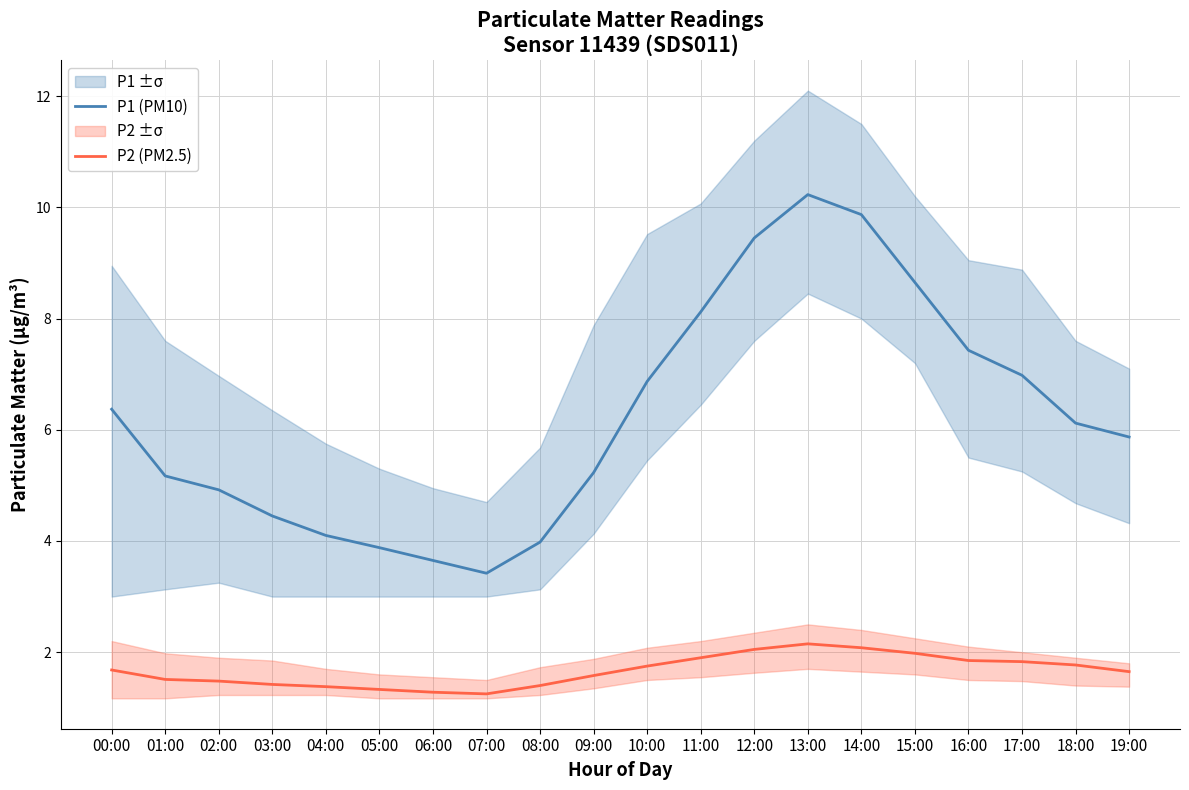

How many interior local peaks does the P2 (PM2.5) series have?

1